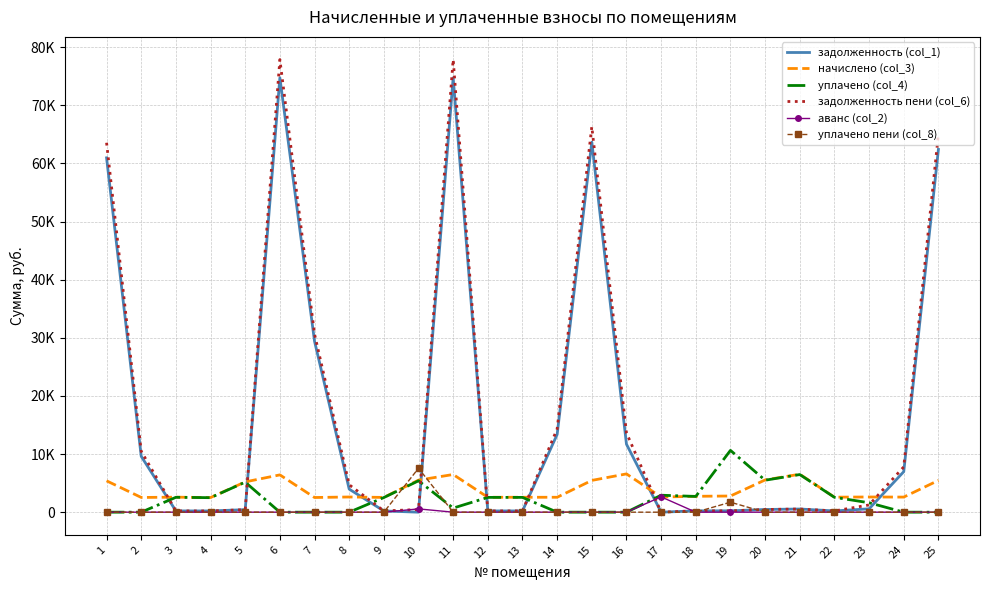

True or false: задолженность пени (col_6) and уплачено (col_4) cross at least once.

True